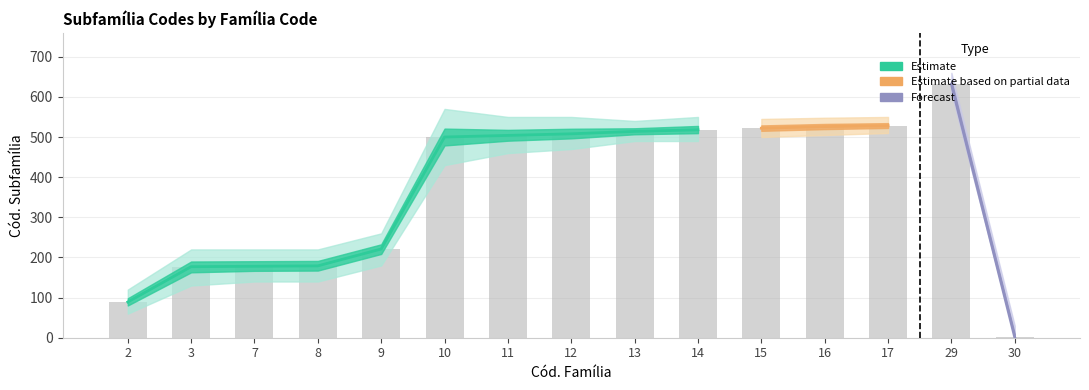

What is the value of the upper_bound bar at the 12th from the left?

548